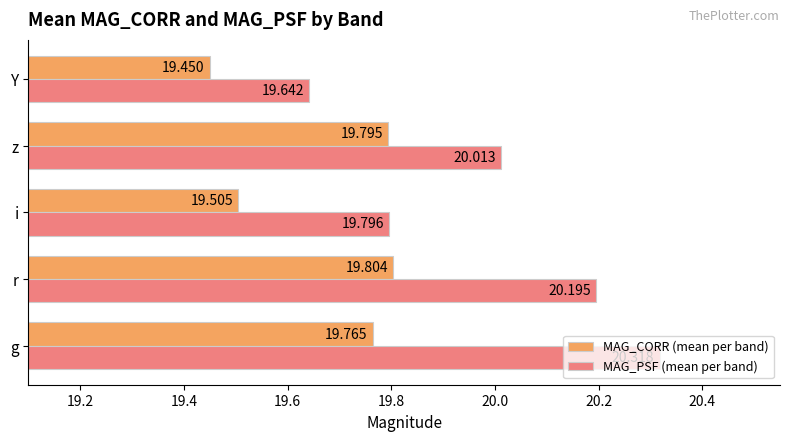

Which series has the widest spread of values?

MAG_PSF (mean per band)